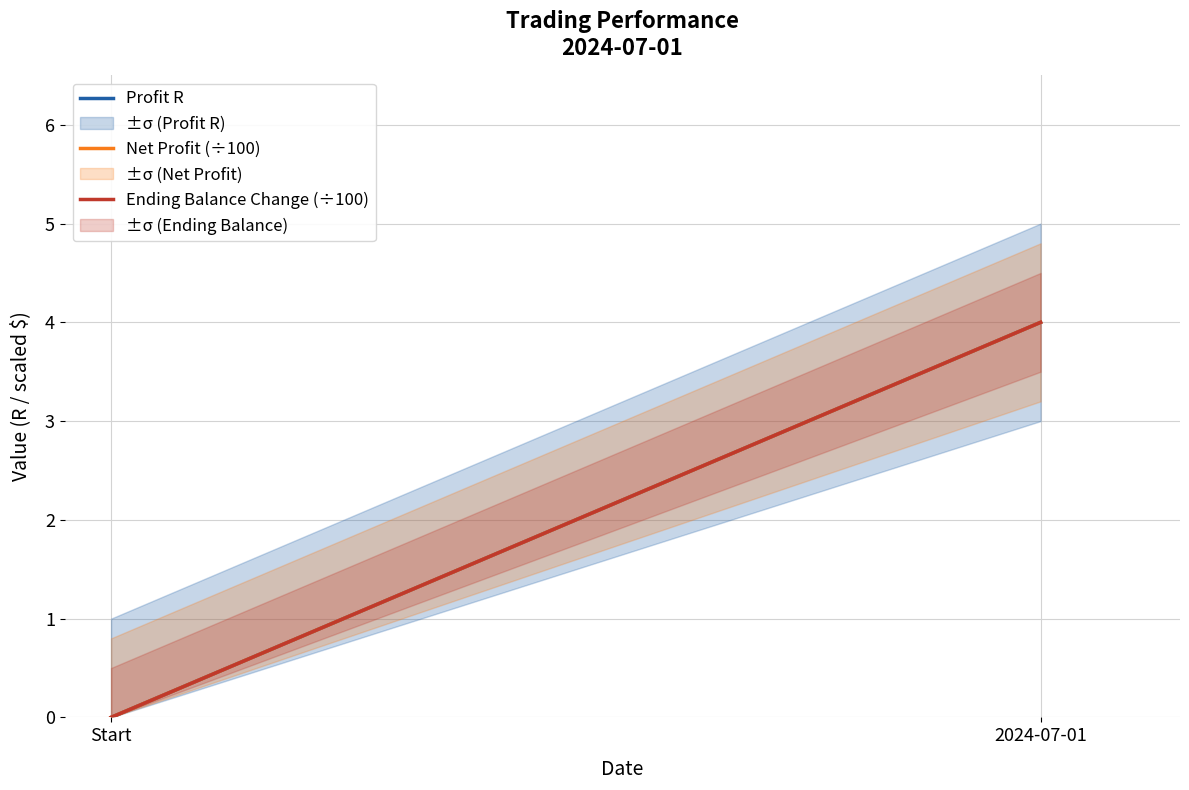

How many distinct data groups are displayed?

3